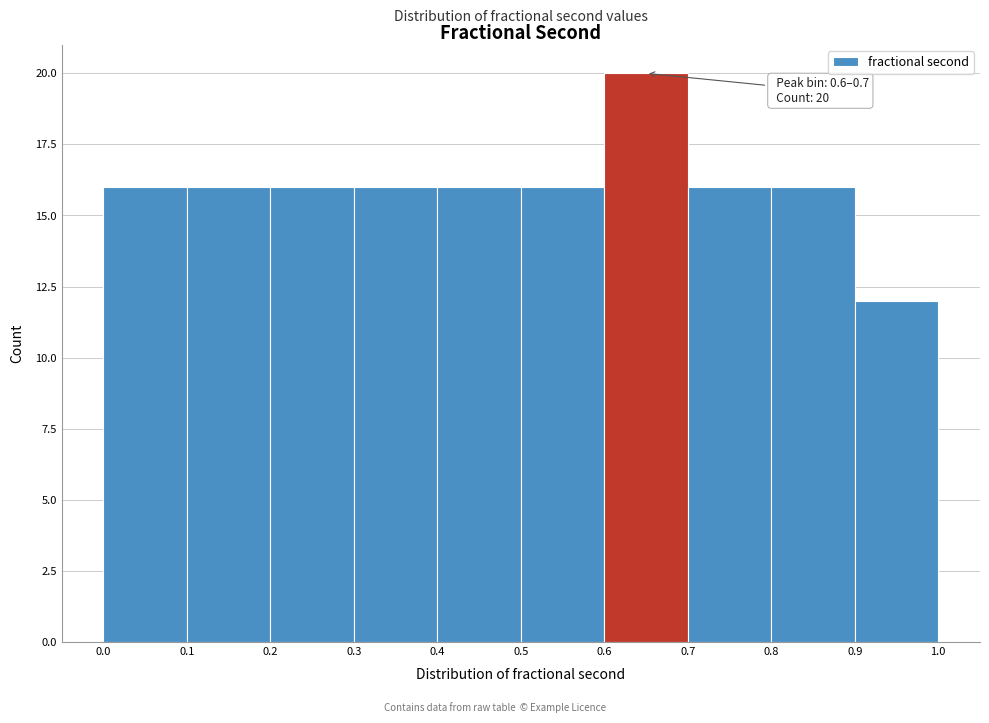

Which range on the x-axis has the tallest bar?

0.6 to 0.7